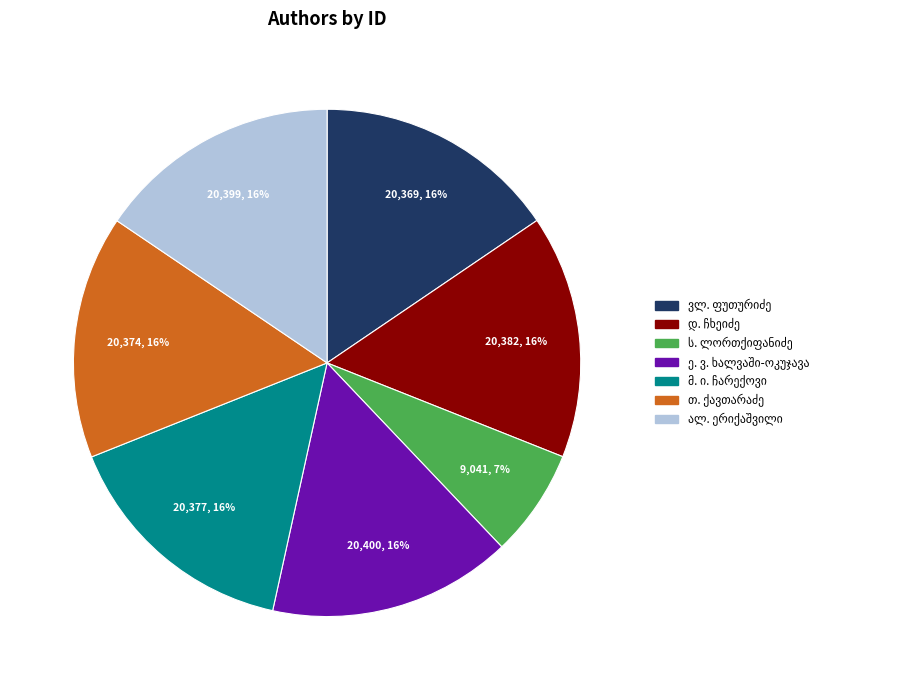

Is there a majority slice in this chart?

No